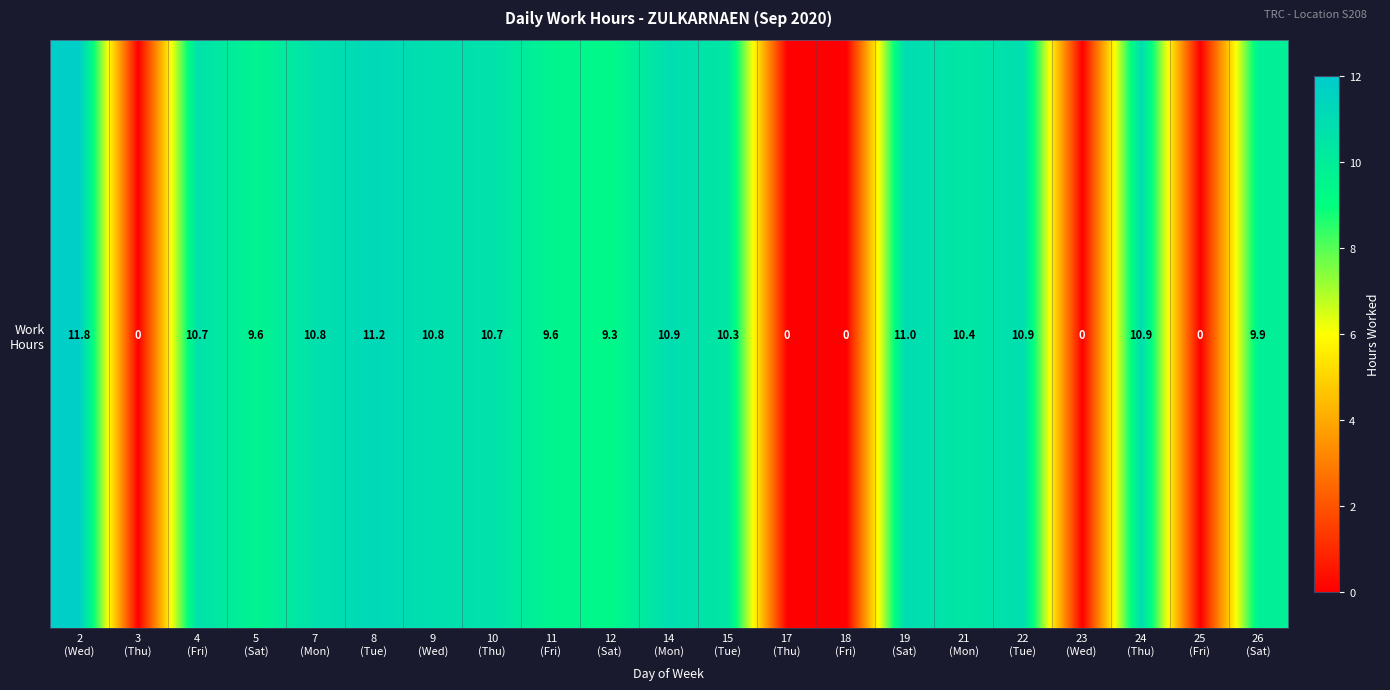

Reading right to left, transcribe all the data shown in this chart.

9.9	0.0	10.9	0.0	10.9	10.4	11.0	0.0	0.0	10.3	10.9	9.3	9.6	10.7	10.8	11.2	10.8	9.6	10.7	0.0	11.8